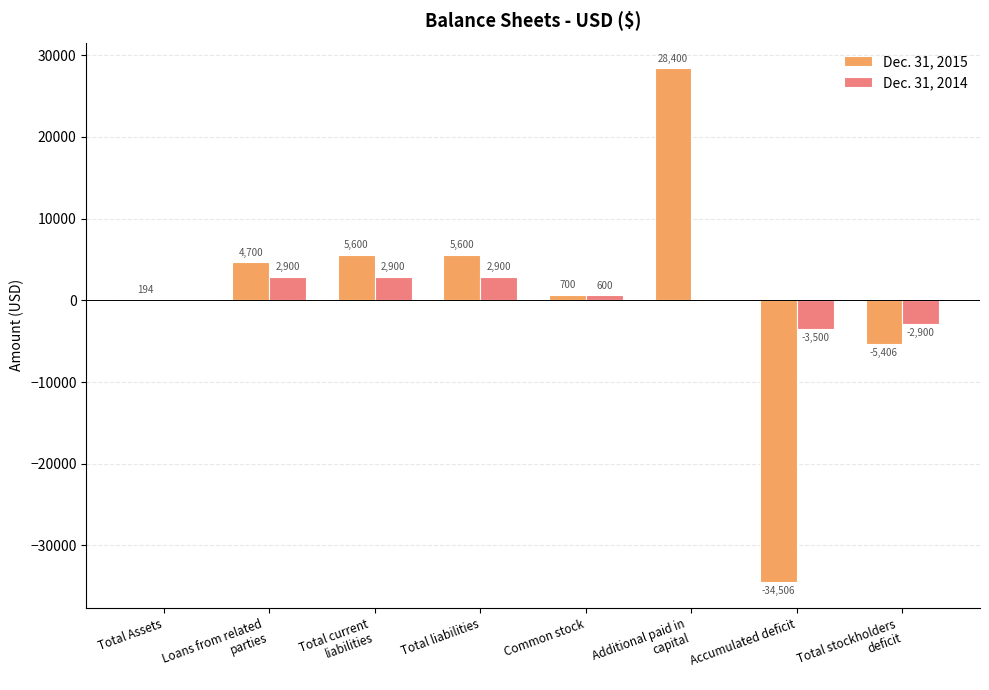

What is the highest value of the Dec. 31, 2014 series?

2900